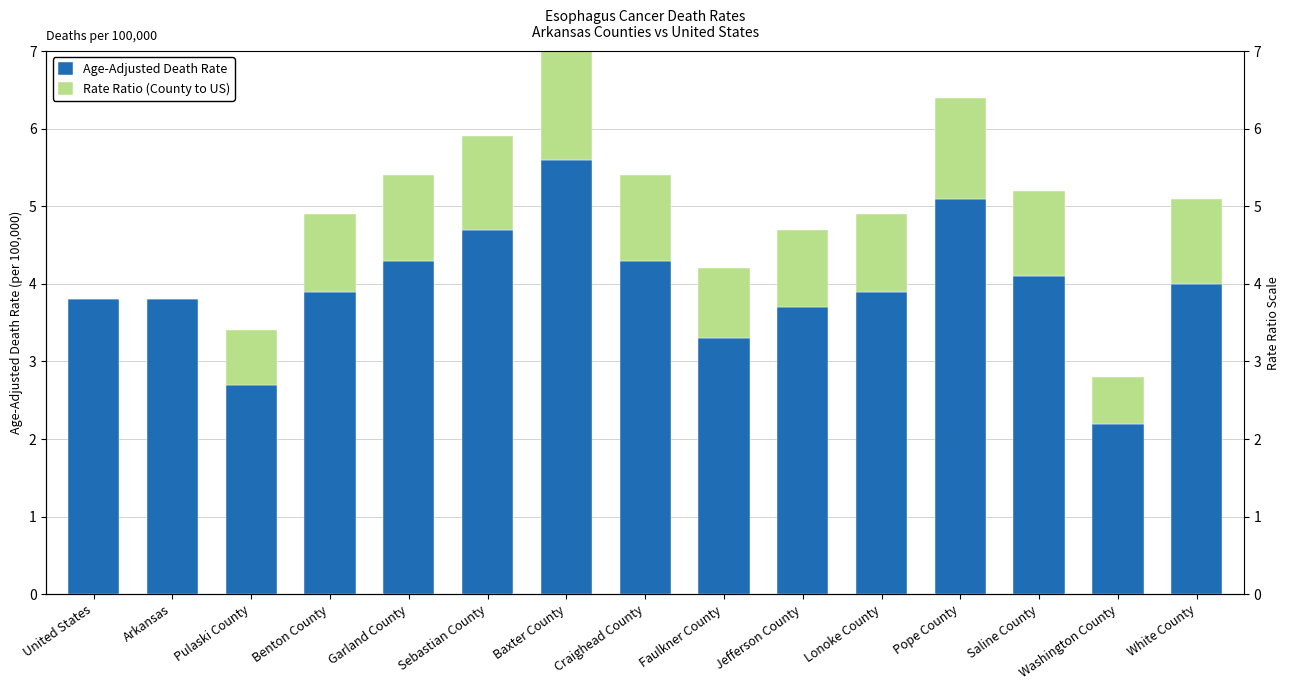

What is the sum of all Rate Ratio (County to US) values?

13.6